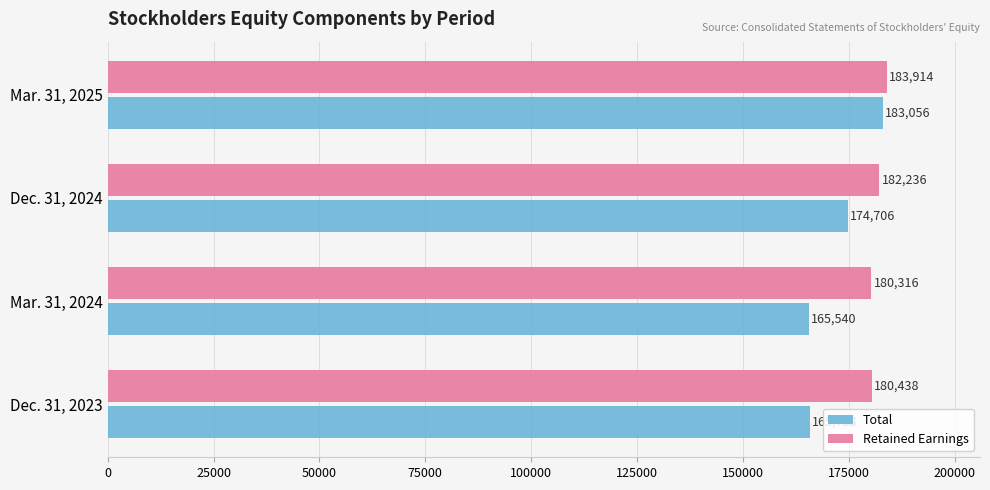

At which label is Total closest to 174298?

Dec. 31, 2024